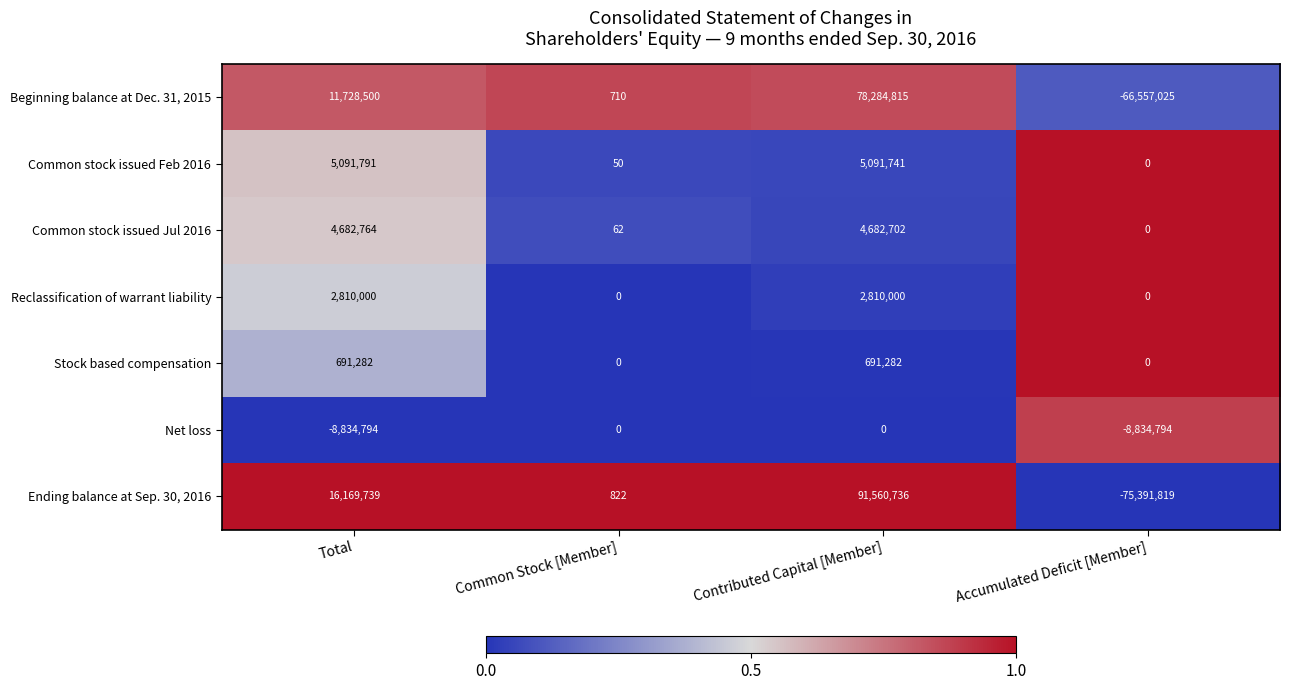

Between Contributed Capital [Member] and Accumulated Deficit [Member], which series saw the biggest shift?

Ending balance at Sep. 30, 2016